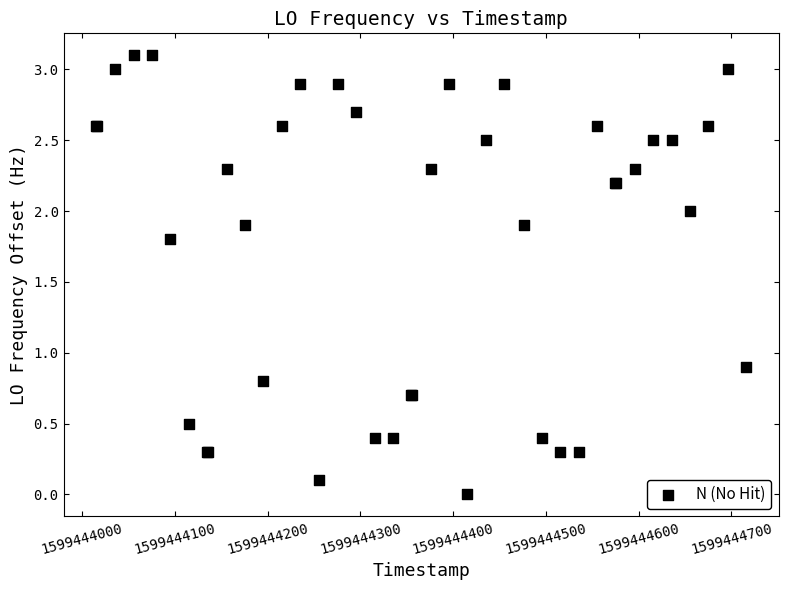

What Y value in the scatter plot is closest to 1?

0.9